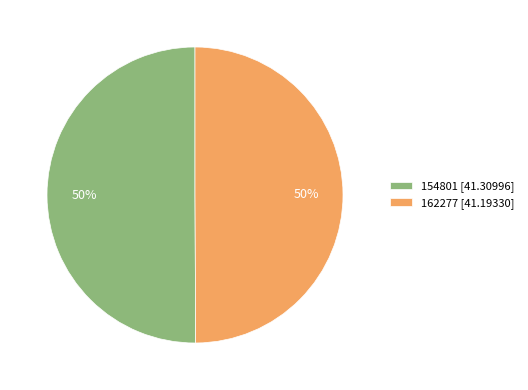

How many slices are in this pie chart?

2